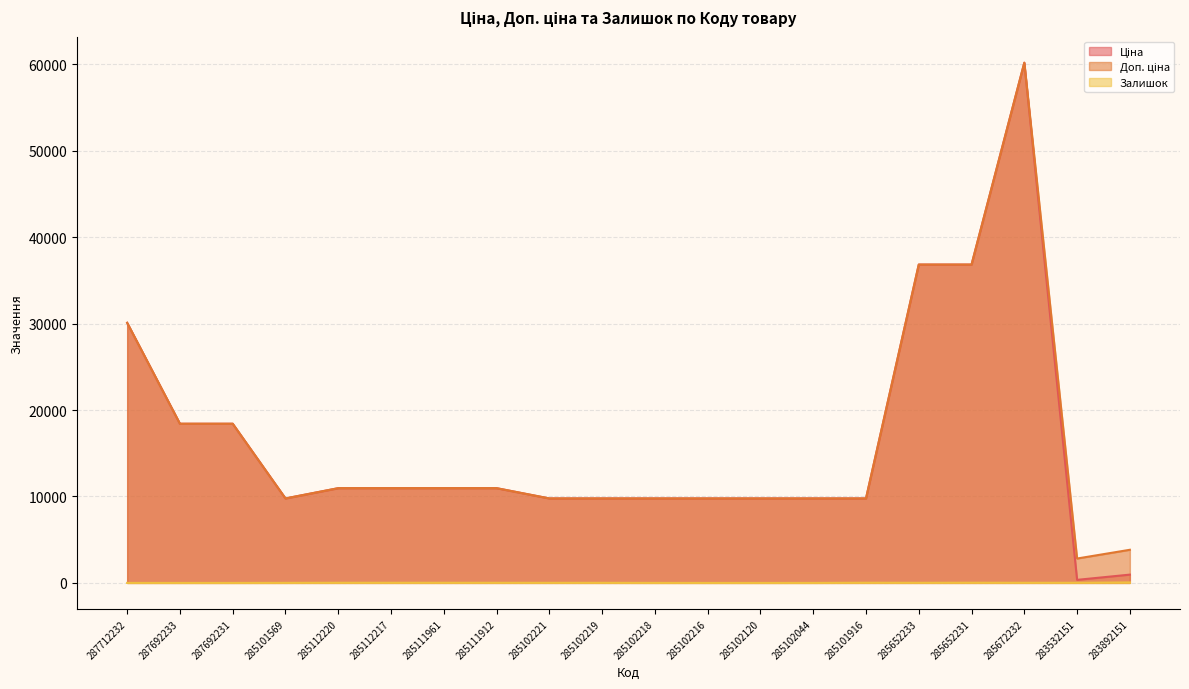

True or false: Доп. ціна and Залишок cross at least once.

False